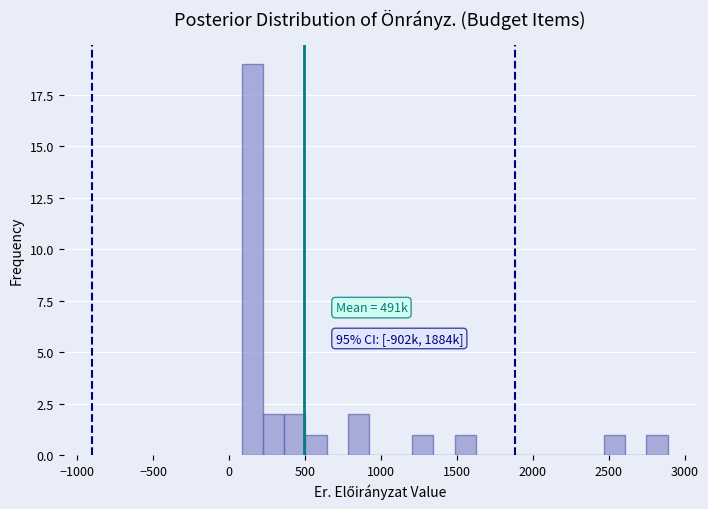

Read against the x-axis, roughly where is the centre of the tallest bar?

150